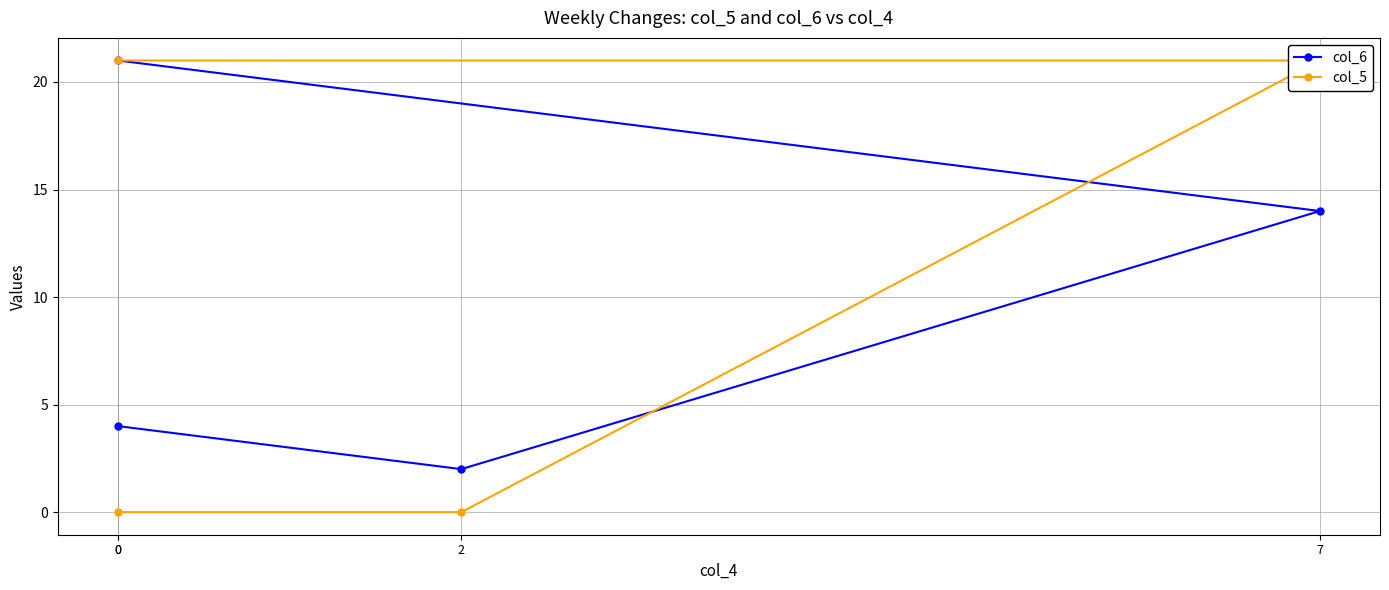

Which series changed the most between 7 and 2?

col_5